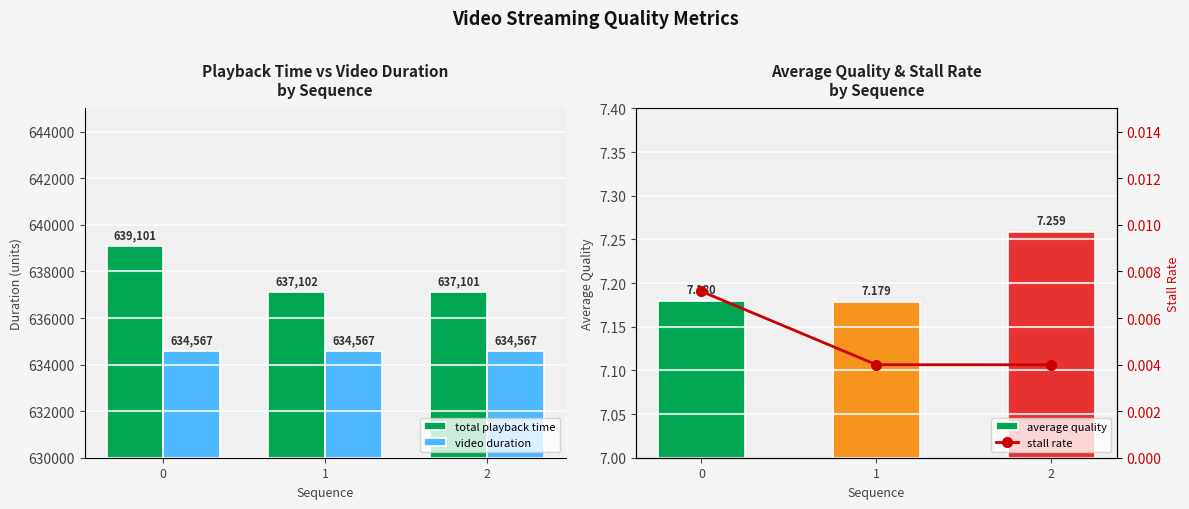

What is the maximum value for average quality?

7.3